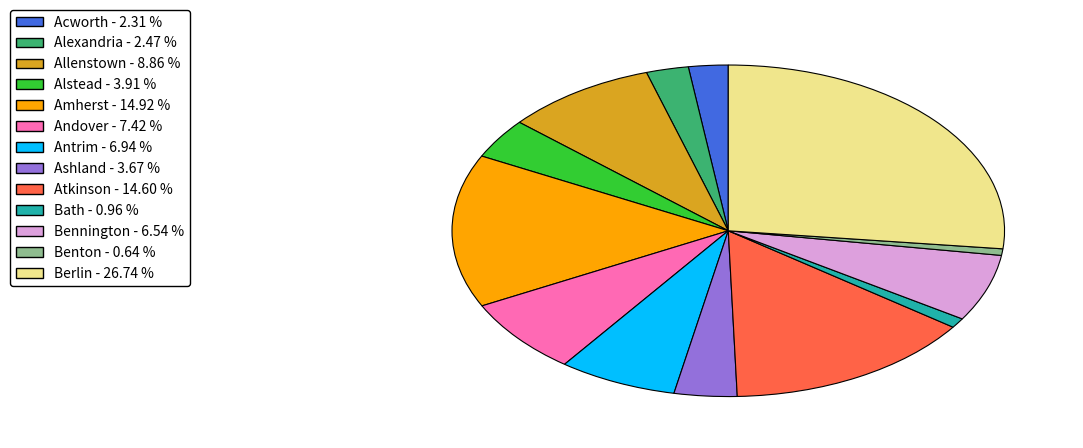

Between Ashland and Alexandria, which is larger?

Ashland